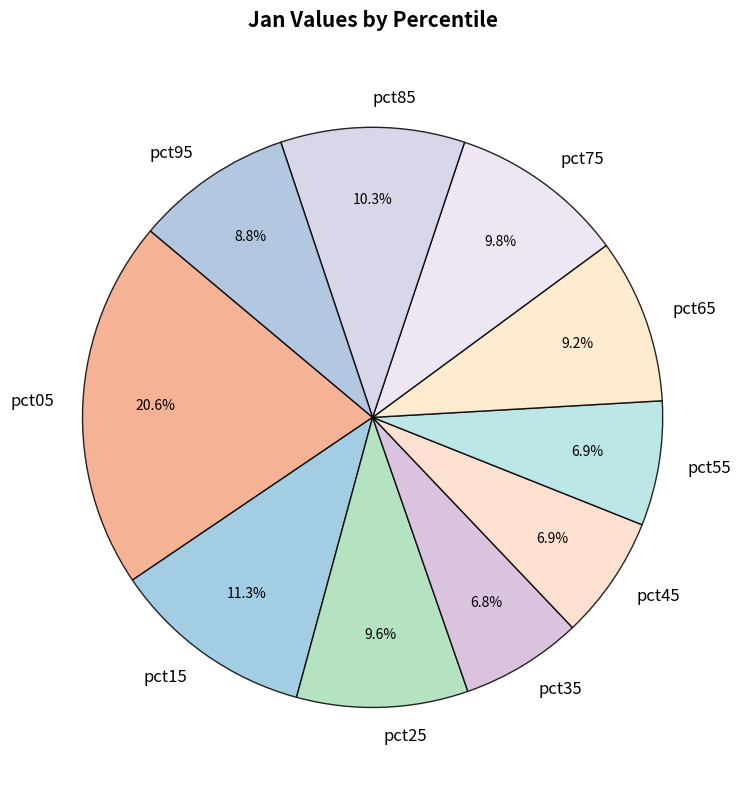

What percentage is the pct75 slice, to the nearest percent?

10%